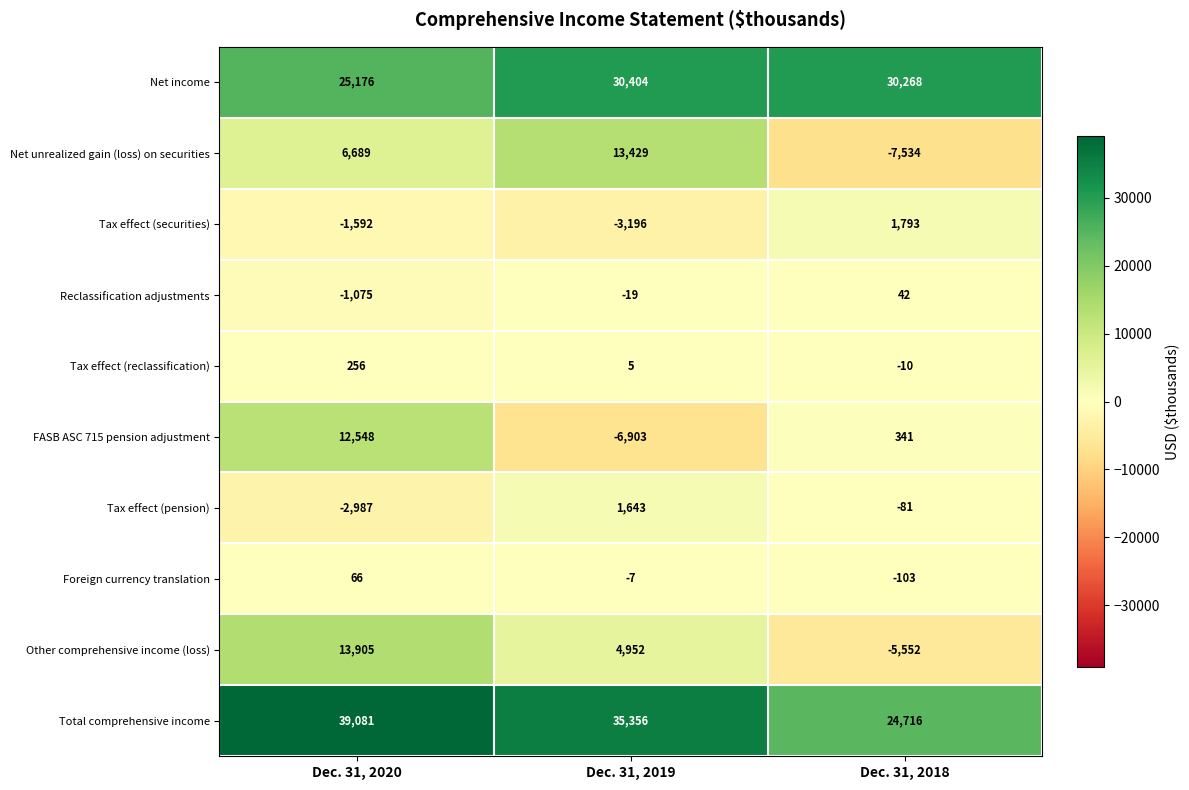

Reading left to right, list all the values displayed in this chart.

Net income: Dec. 31, 2020=25176	Dec. 31, 2019=30404	Dec. 31, 2018=30268
Net unrealized gain (loss) on securities: Dec. 31, 2020=6689	Dec. 31, 2019=13429	Dec. 31, 2018=-7534
Tax effect (securities): Dec. 31, 2020=-1592	Dec. 31, 2019=-3196	Dec. 31, 2018=1793
Reclassification adjustments: Dec. 31, 2020=-1075	Dec. 31, 2019=-19	Dec. 31, 2018=42
Tax effect (reclassification): Dec. 31, 2020=256	Dec. 31, 2019=5	Dec. 31, 2018=-10
FASB ASC 715 pension adjustment: Dec. 31, 2020=12548	Dec. 31, 2019=-6903	Dec. 31, 2018=341
Tax effect (pension): Dec. 31, 2020=-2987	Dec. 31, 2019=1643	Dec. 31, 2018=-81
Foreign currency translation: Dec. 31, 2020=66	Dec. 31, 2019=-7	Dec. 31, 2018=-103
Other comprehensive income (loss): Dec. 31, 2020=13905	Dec. 31, 2019=4952	Dec. 31, 2018=-5552
Total comprehensive income: Dec. 31, 2020=39081	Dec. 31, 2019=35356	Dec. 31, 2018=24716